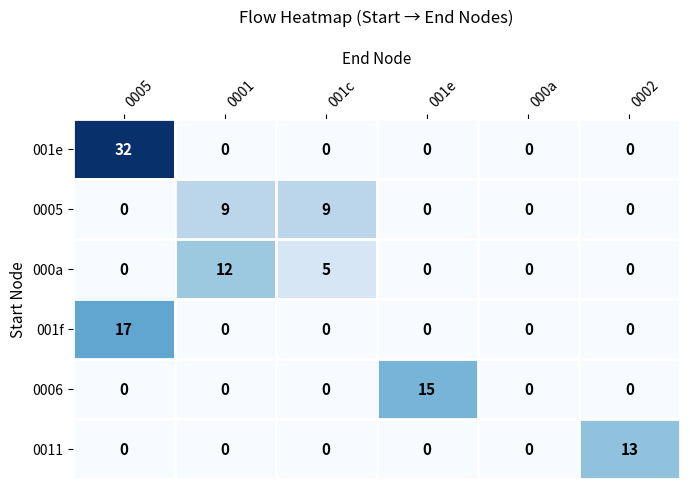

What is the difference between the maximum and second lowest values in the 001e series?

32